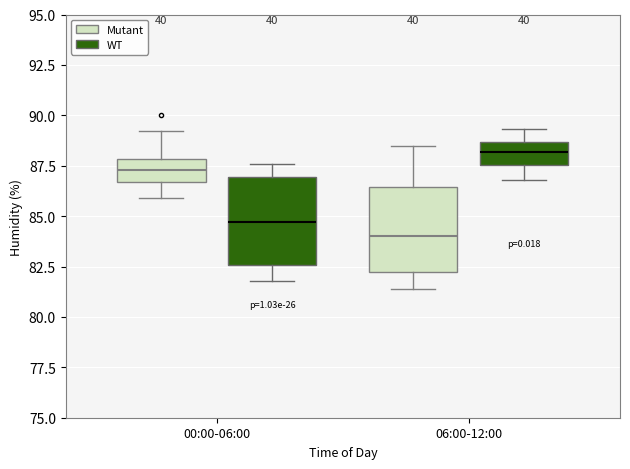

Where does the lower whisker of the box for 00:00-06:00 (WT) end on the y-axis? The values are not printed on the chart, so give them approximately, as read against the axis.

82.0